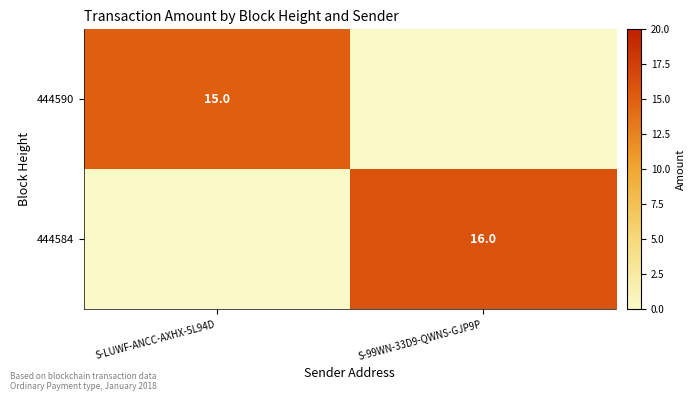

The 444584 series shows 16 at S-99WN-33D9-QWNS-GJP9P. True or false?

True